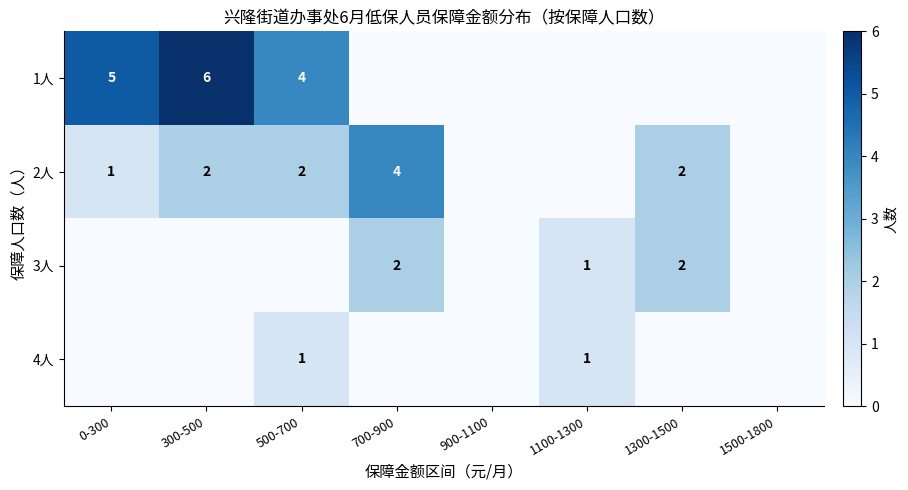

The 2人 series shows 3 at 300-500. True or false?

False